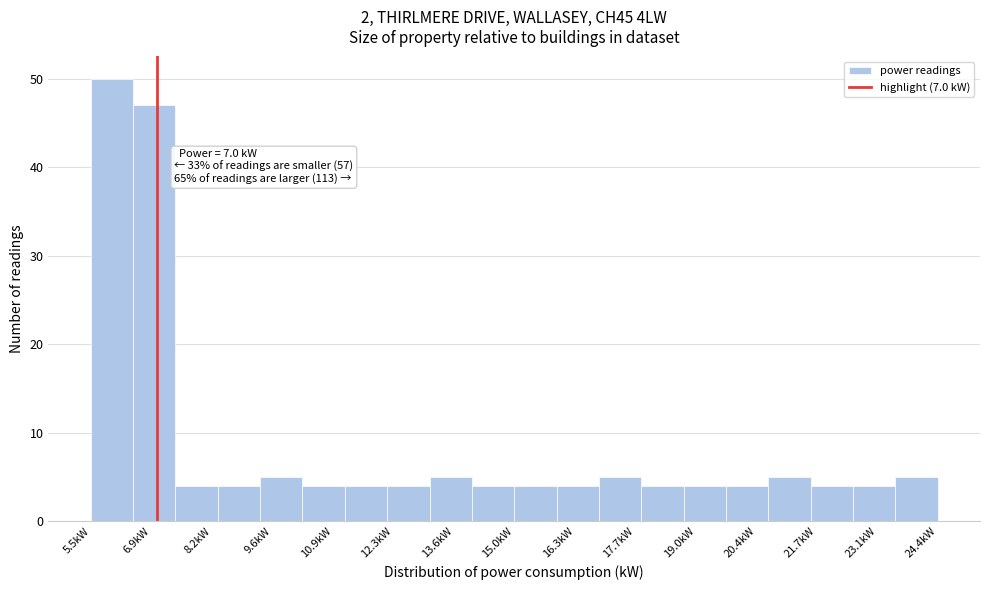

Which range on the x-axis has the tallest bar?

5.6 to 6.4